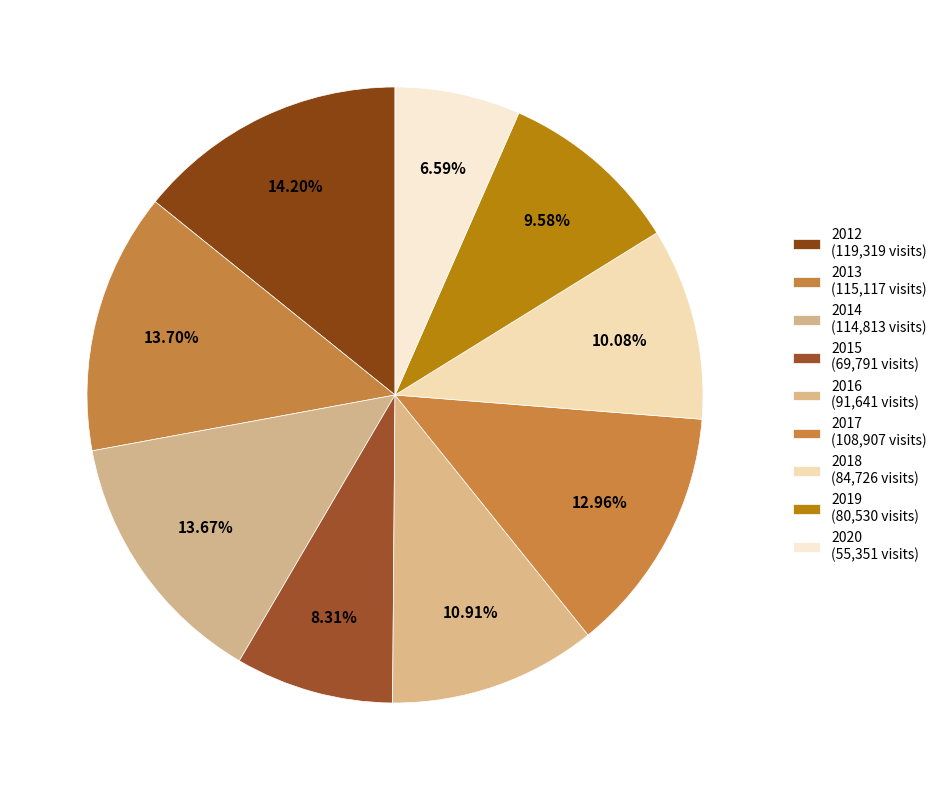

Which category has the biggest portion of the pie?

2012